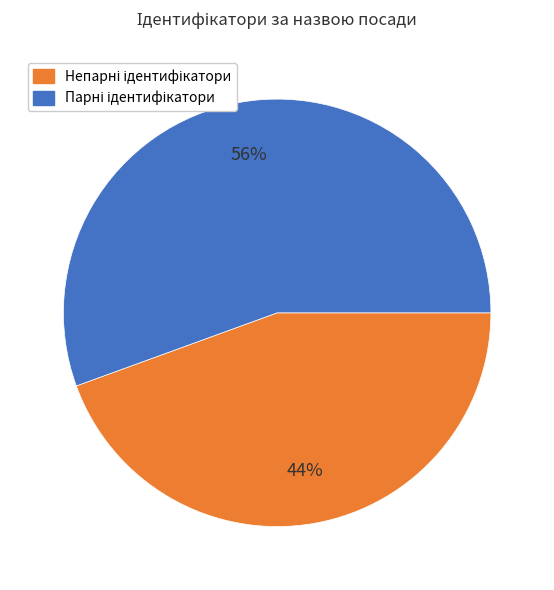

Does any single category account for the majority?

Yes